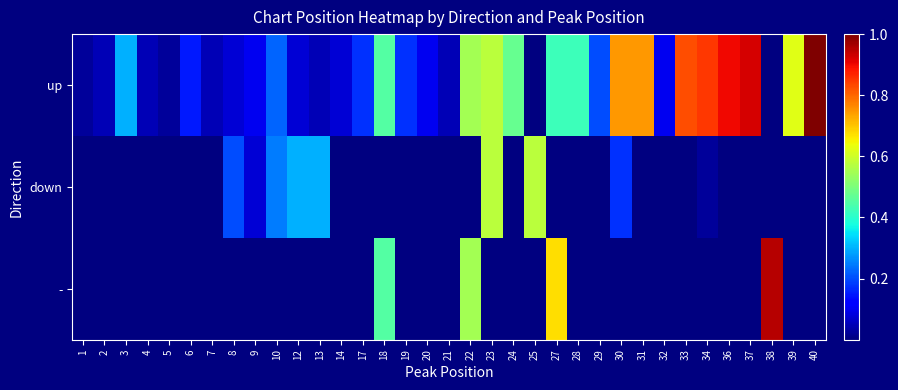

Count the number of data series in this chart.

3